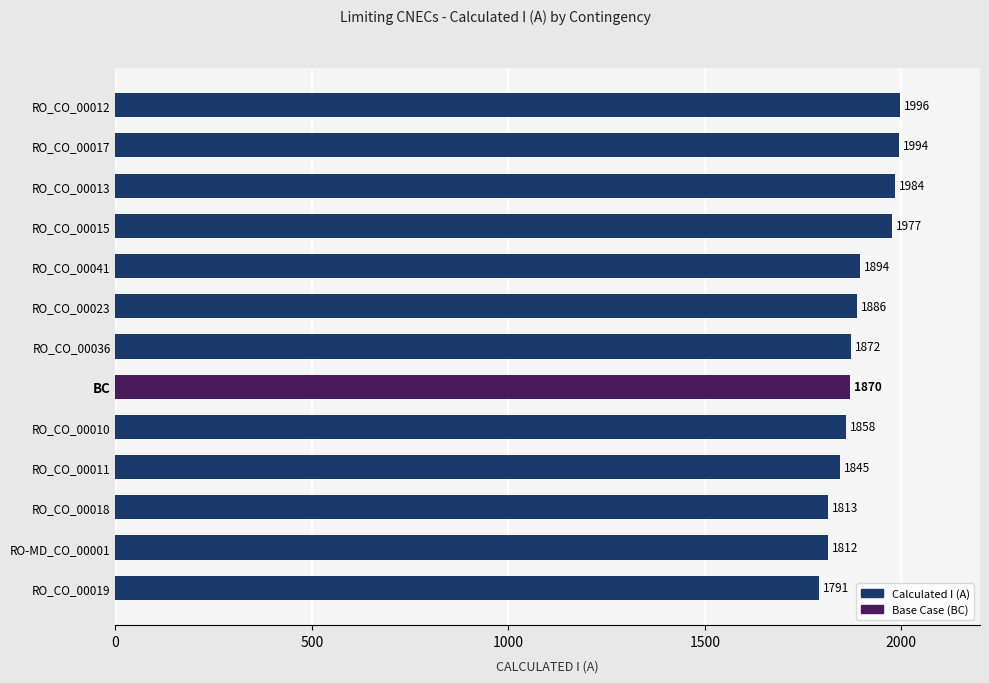

What is the minimum value shown in the chart?

1791